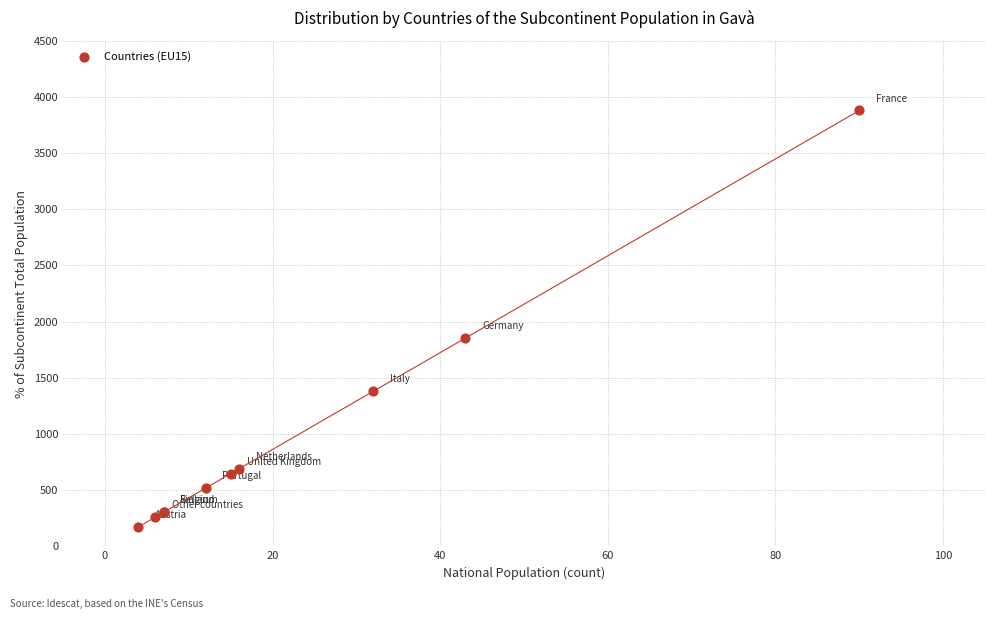

What Y value in the scatter plot is closest to 2025?

1853